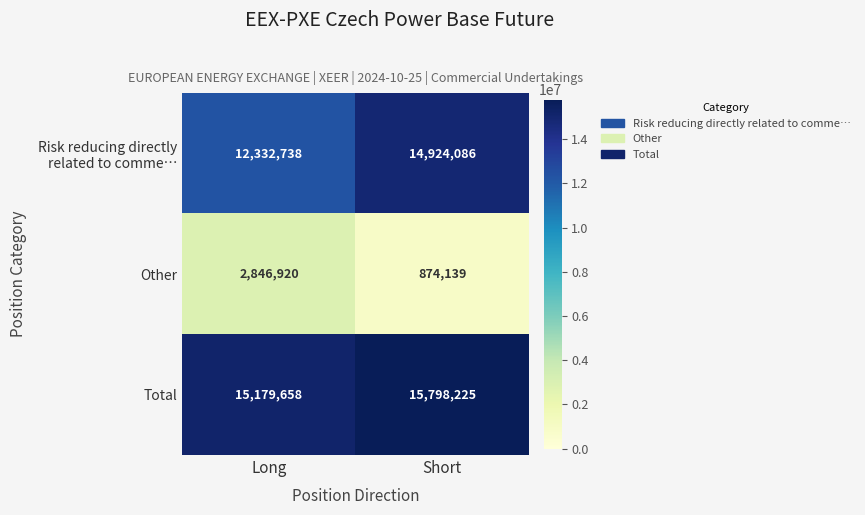

True or false: Total has a value of 15798225 at Short.

True